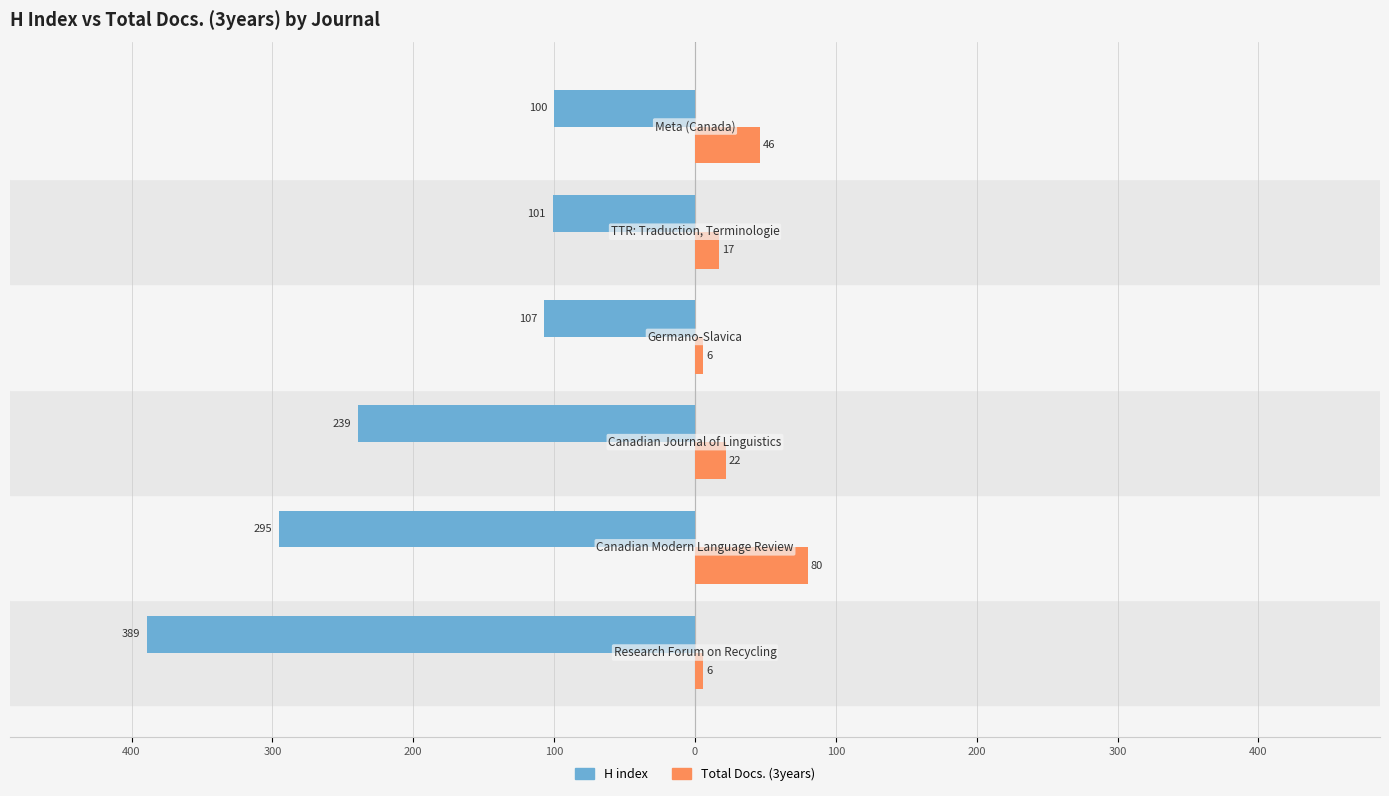

What are all the series names shown in the legend?

H index, Total Docs. (3years)